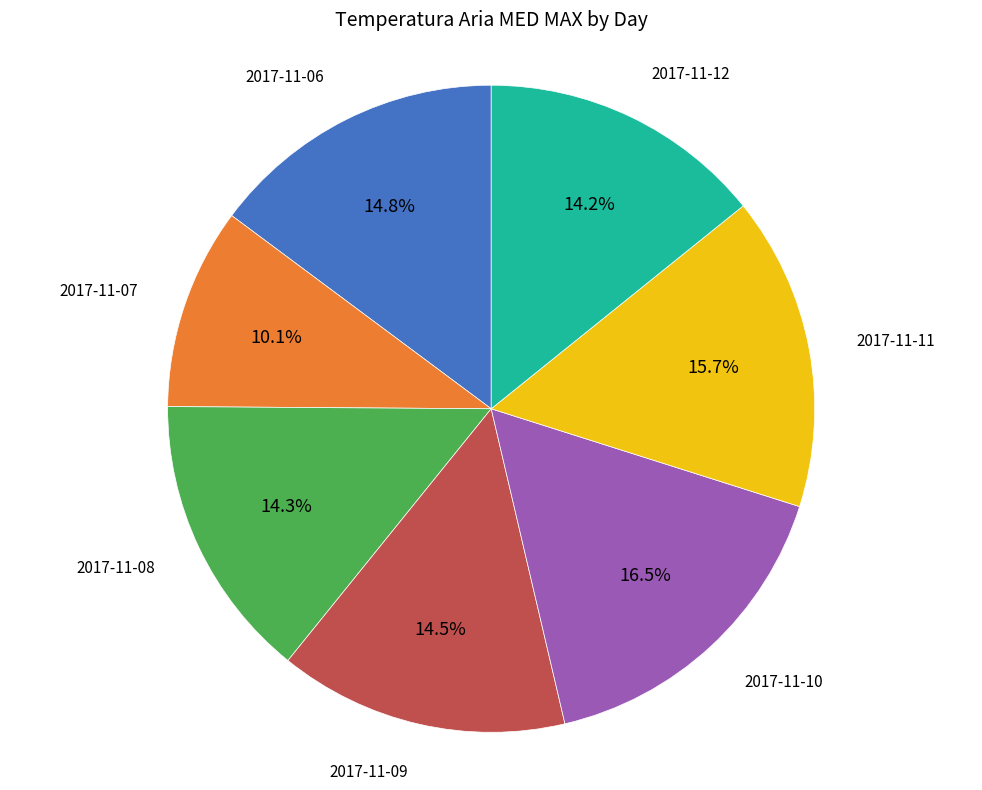

How much of the chart is everything except 2017-11-08?

85.7%